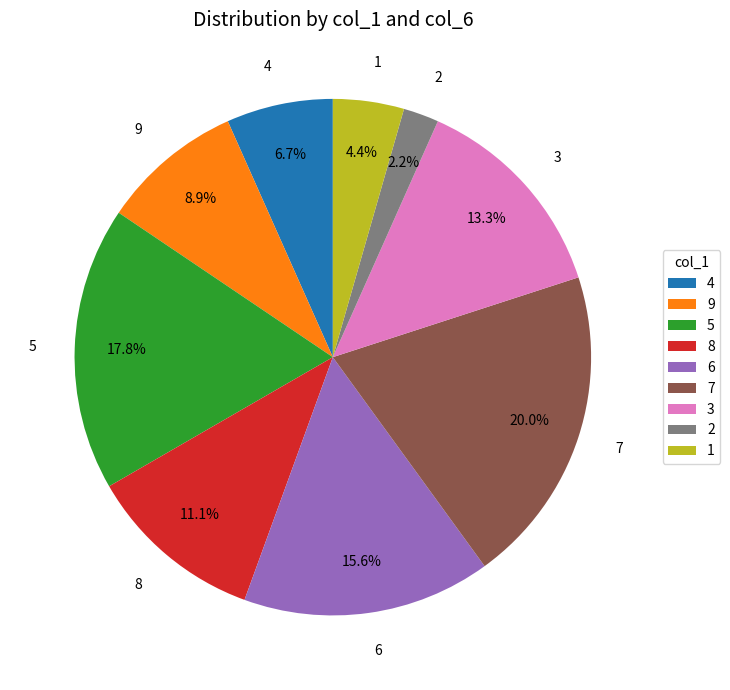

How many slices are in this pie chart?

9